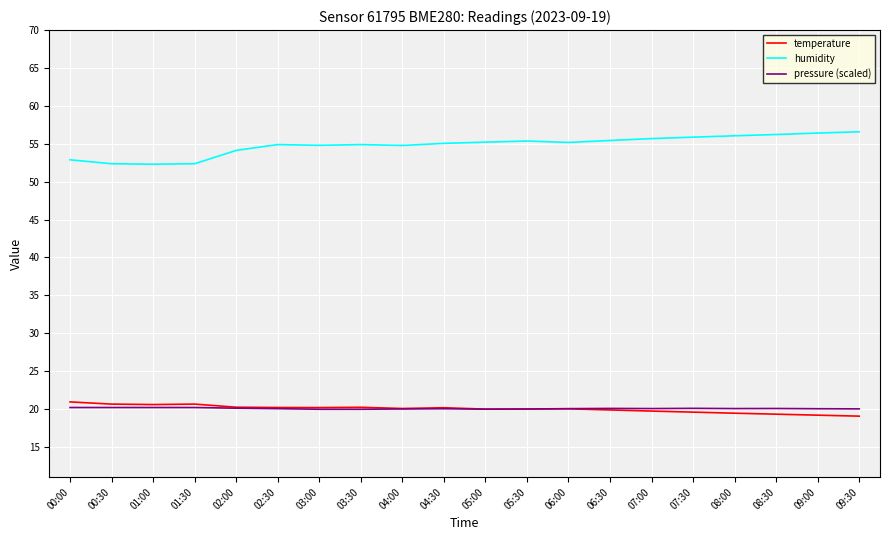

The value of temperature at 06:00 is 20.0. True or false?

True